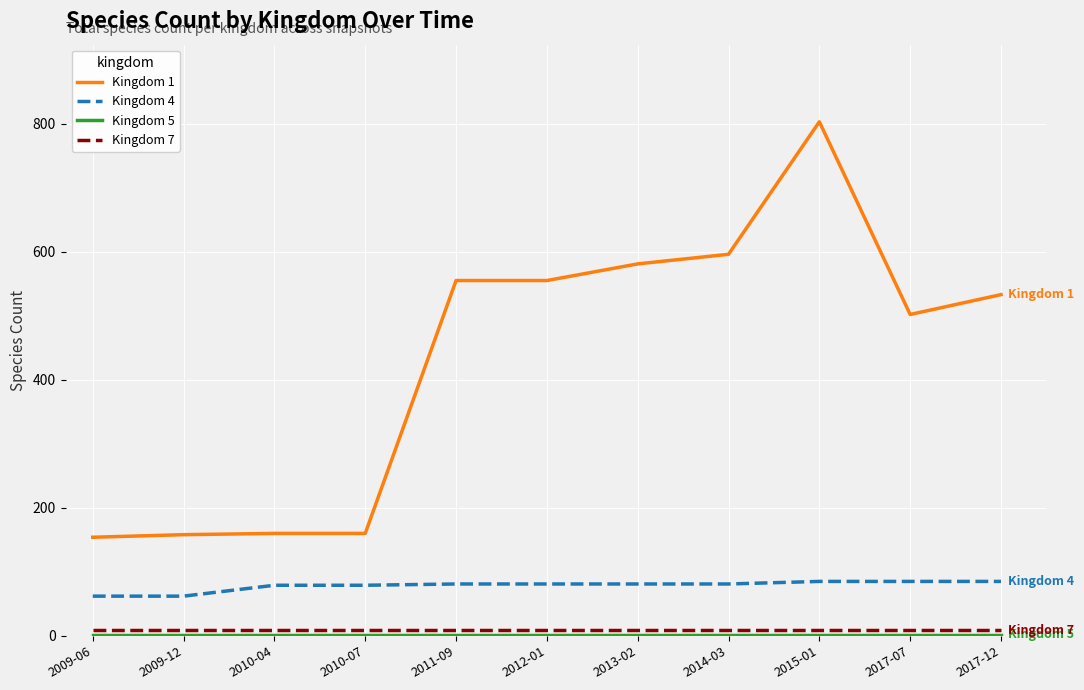

What is the difference between the second highest and second lowest values in the Kingdom 1 series?

438